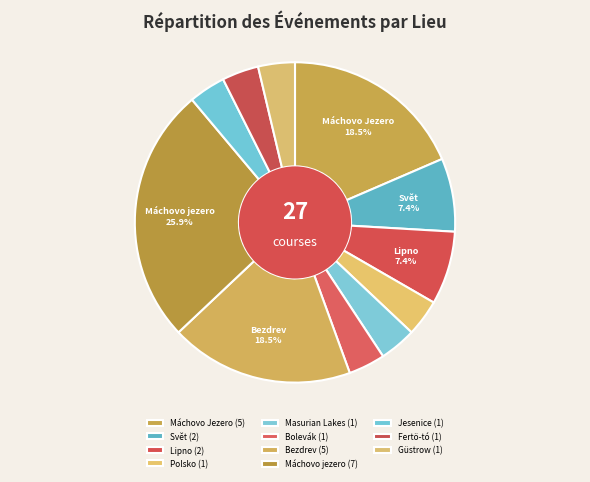

How many slices are in this pie chart?

11